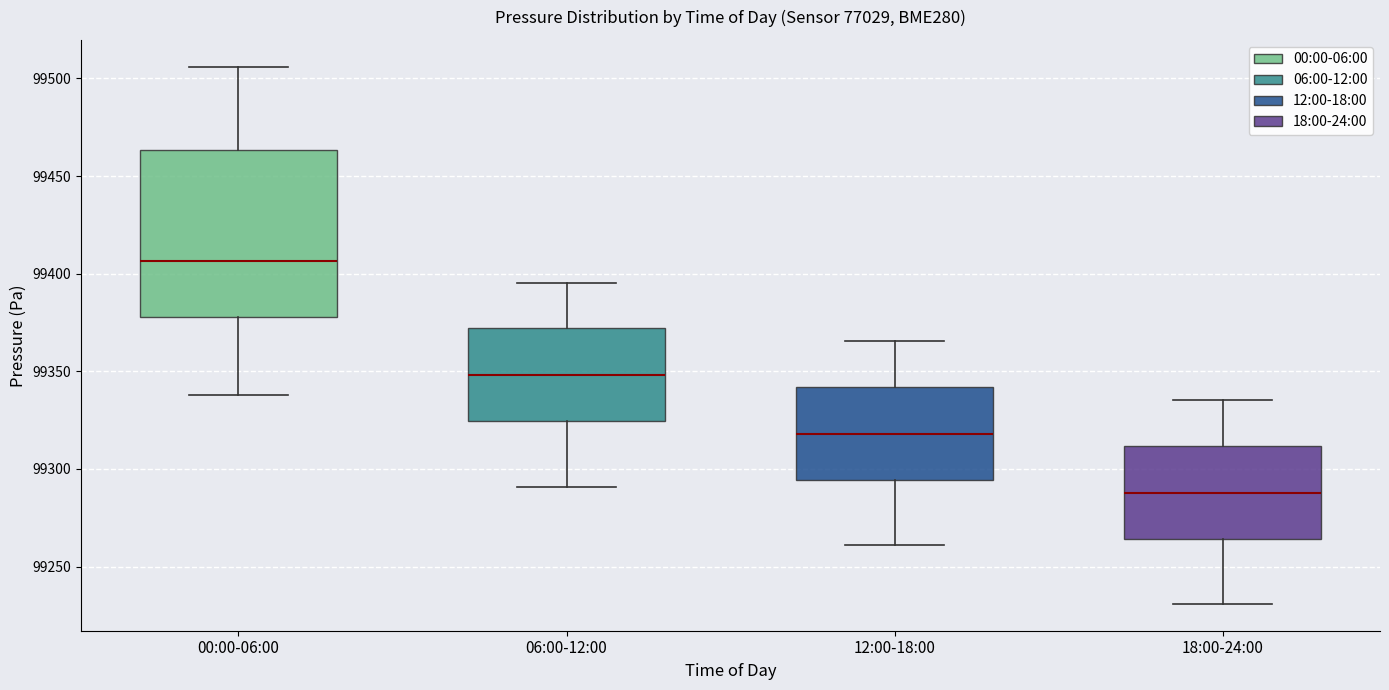

Which box has the lowest median line?

18:00-24:00